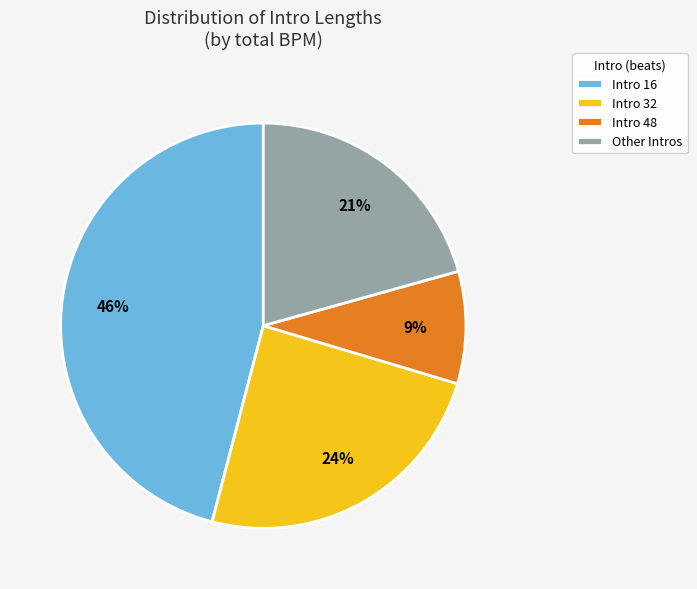

How many segments does this pie chart have?

4